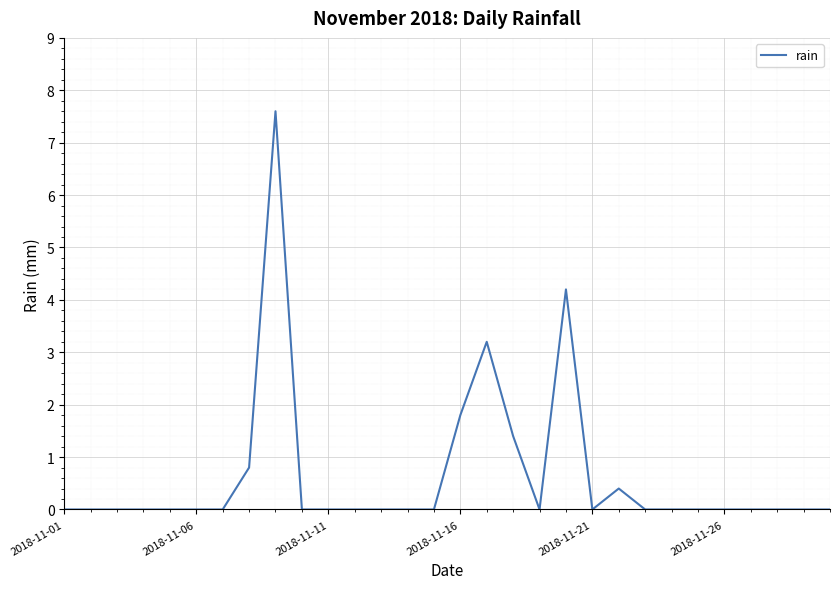

What is the difference between the maximum and minimum values?

7.6